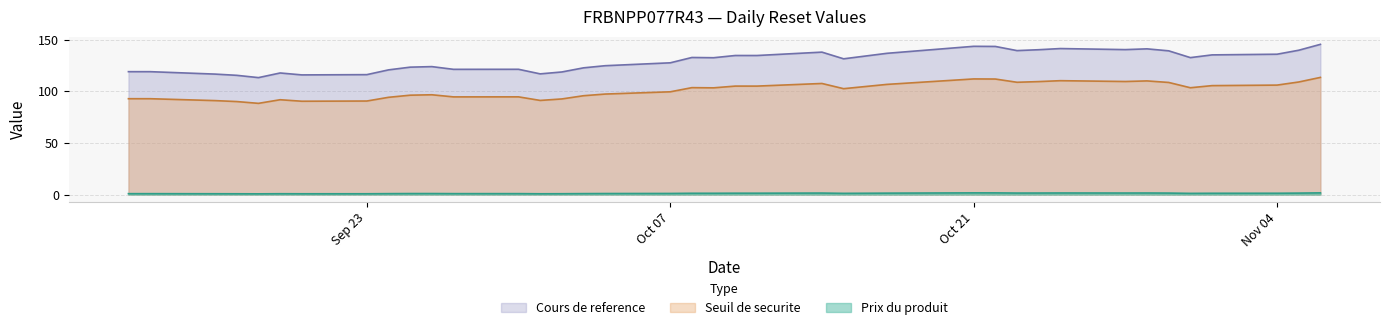

Between 22 and 24, which is larger?

22